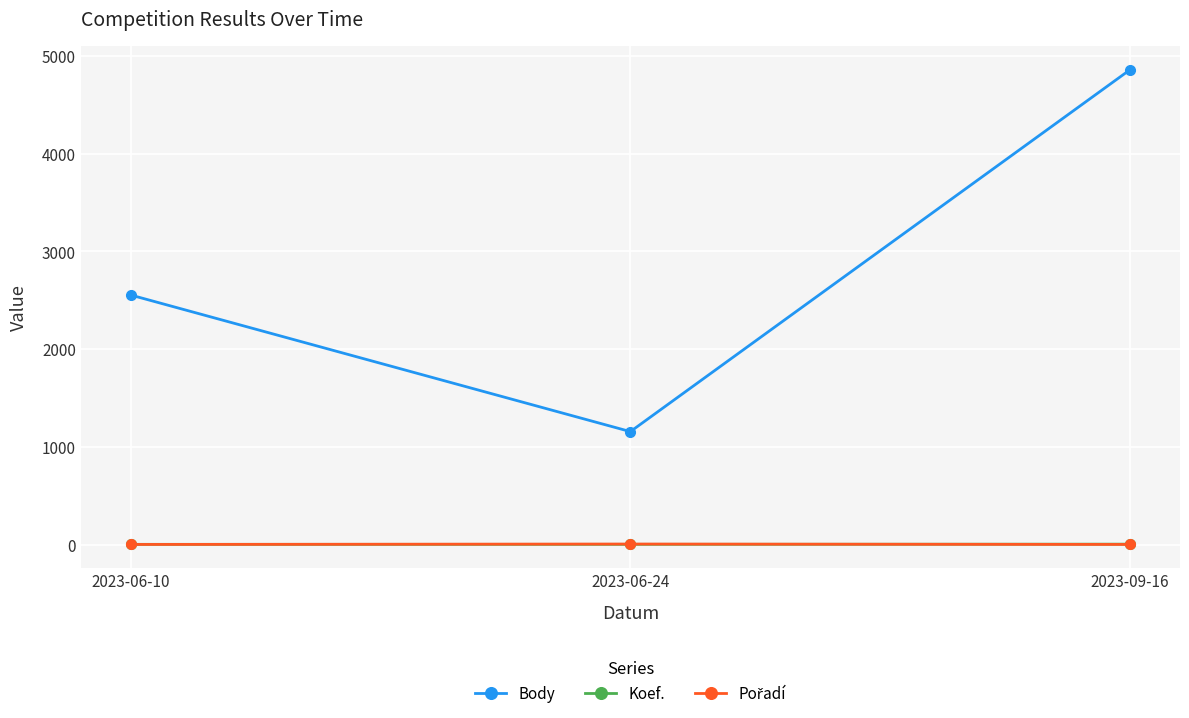

What is the value of the Body point at the 3rd from the left?

4860